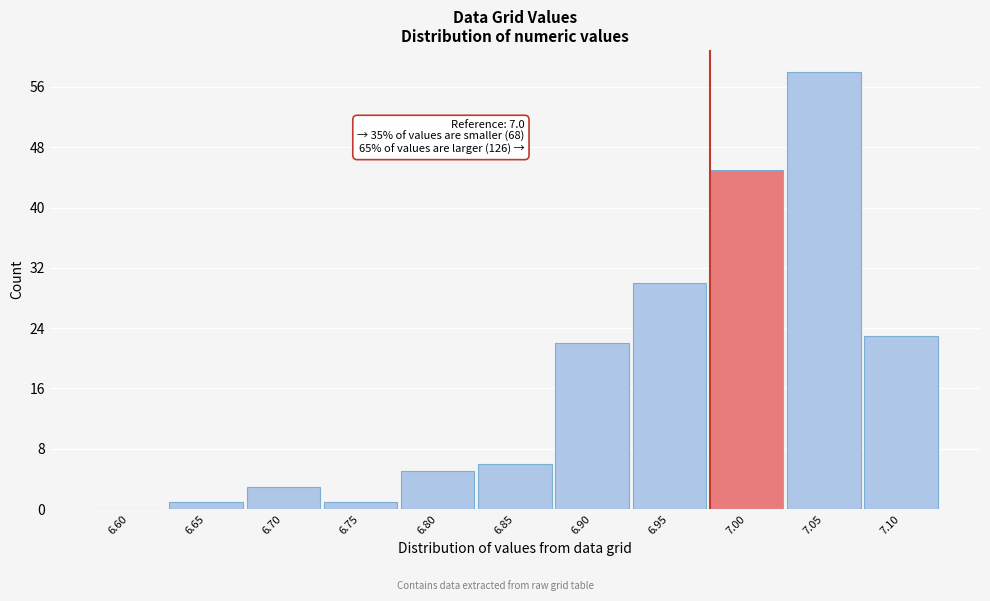

Reading left to right, what are all the values shown in this chart?

6.60=0	6.65=1	6.70=3	6.75=1	6.80=5	6.85=6	6.90=22	6.95=30	7.00=45	7.05=58	7.10=23